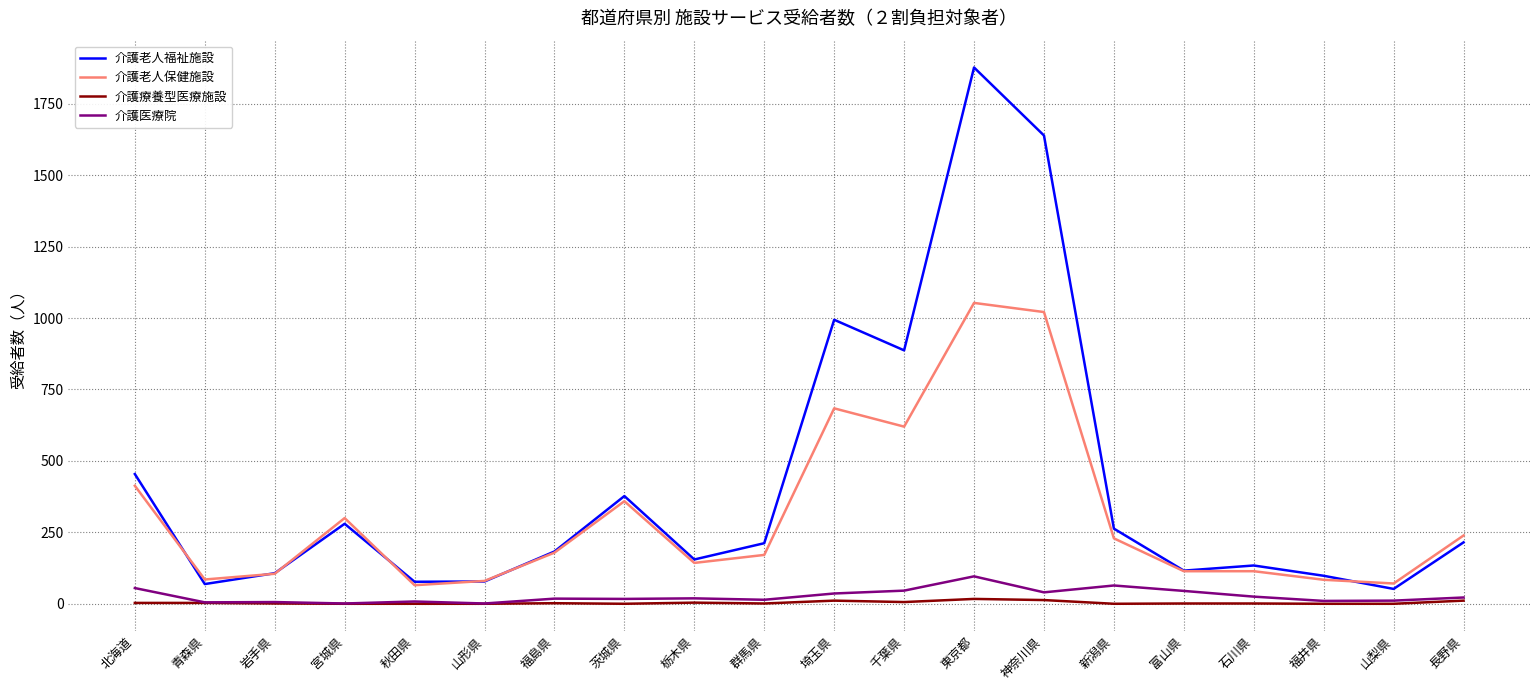

What is the lowest value of the 介護老人福祉施設 series?

52